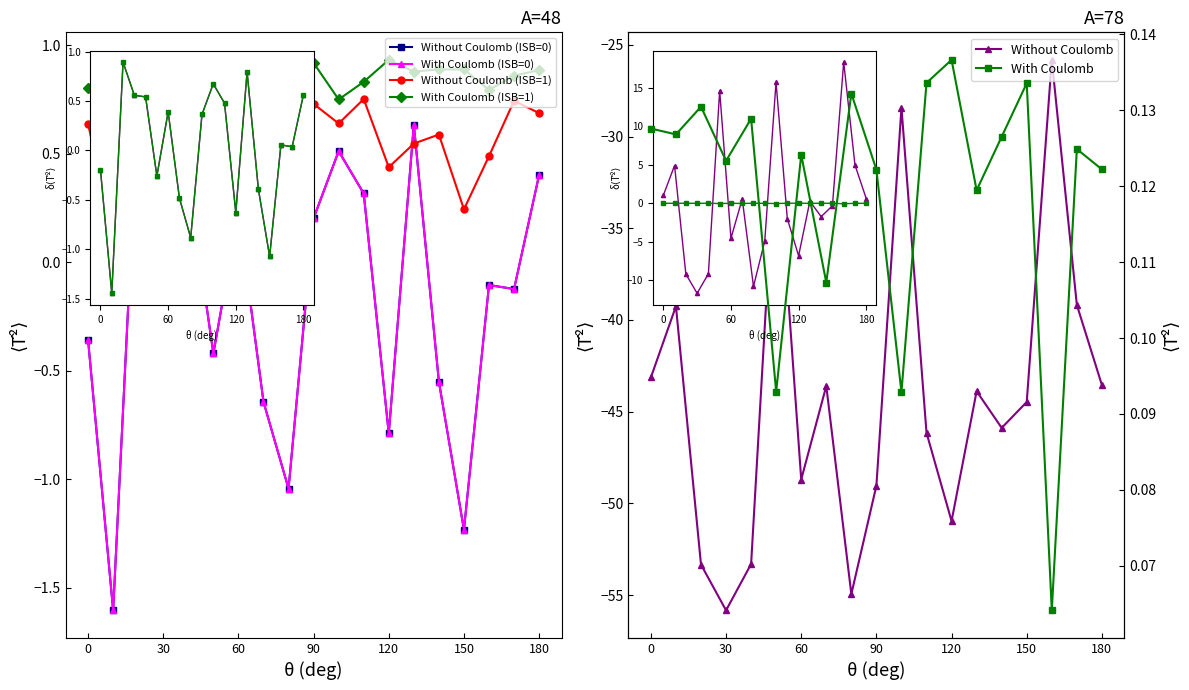

Which series has the largest range (max minus min)?

Without Coulomb